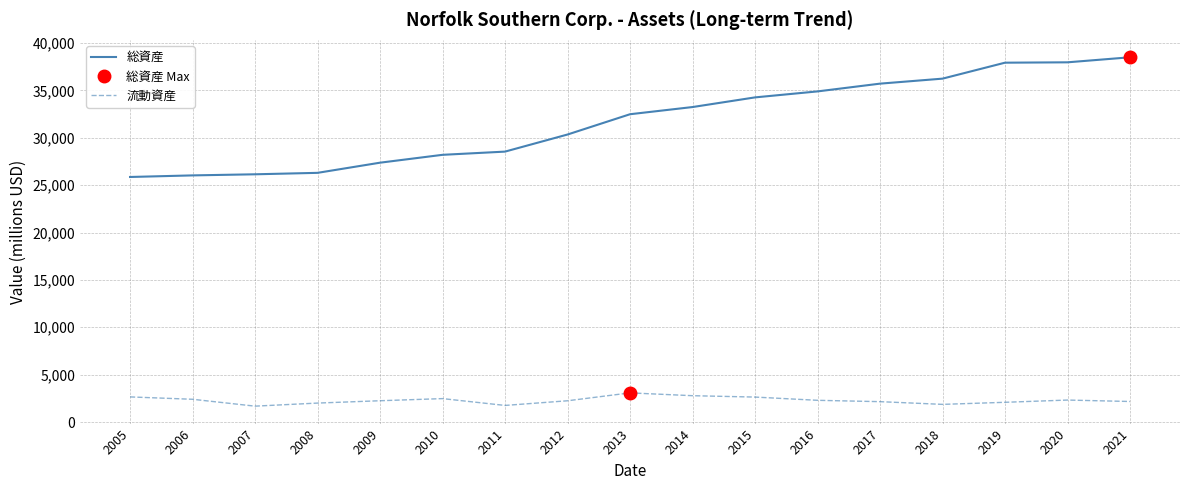

What is the maximum value shown in the chart?

38493